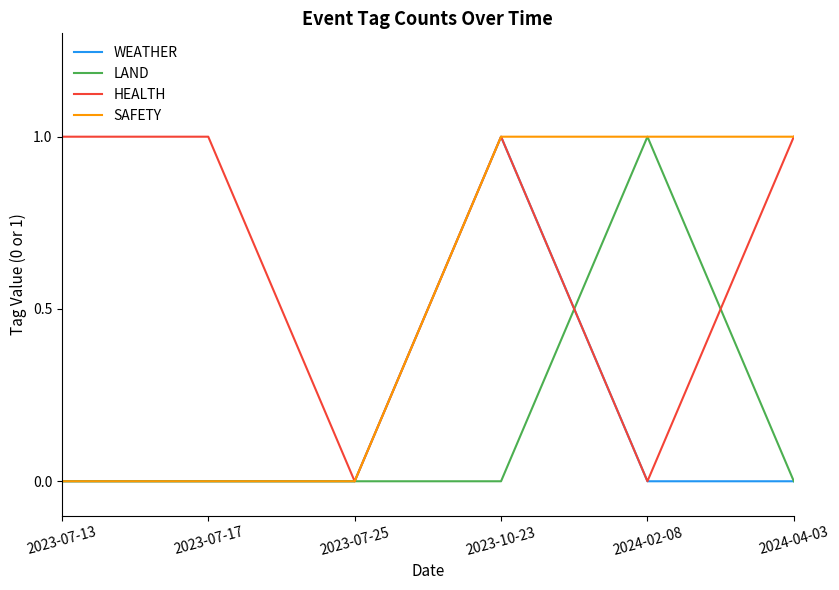

Reading left to right, transcribe all the data shown in this chart.

WEATHER: 0	0	0	1	0	0
LAND: 0	0	0	0	1	0
HEALTH: 1	1	0	1	0	1
SAFETY: 0	0	0	1	1	1